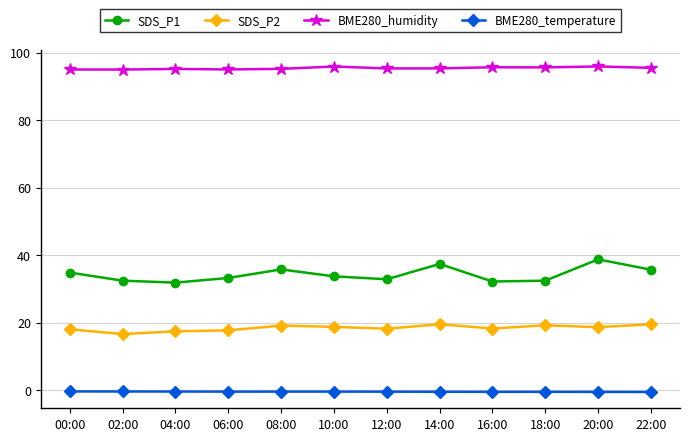

At which label does SDS_P1 first exceed 33?

00:00